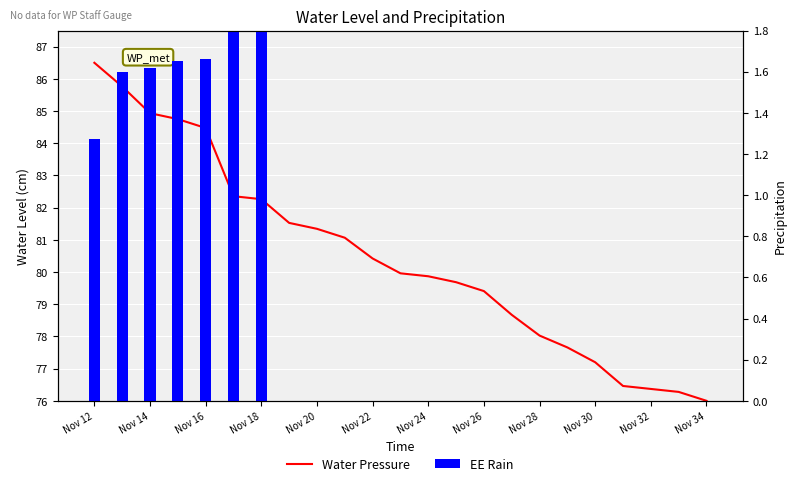

Which series has the widest spread of values?

Water Pressure